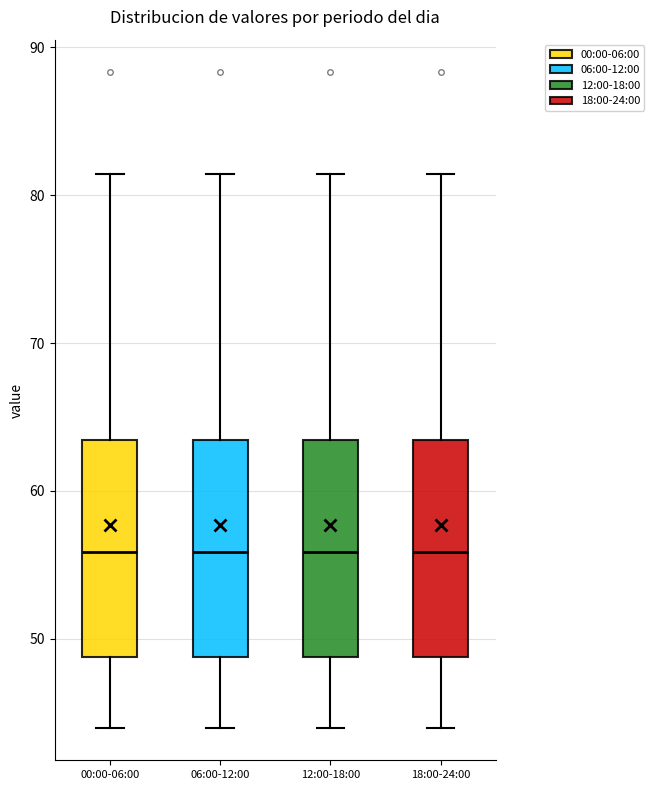

Reading left to right, read every box against the y-axis: the position of its median line, the range the box covers, and the ends of its whiskers. The values are not printed on the chart, so give them approximately, as read against the axis.

00:00-06:00: median 56, box 49 to 63, whiskers 44 to 81
06:00-12:00: median 56, box 49 to 63, whiskers 44 to 81
12:00-18:00: median 56, box 49 to 63, whiskers 44 to 81
18:00-24:00: median 56, box 49 to 63, whiskers 44 to 81